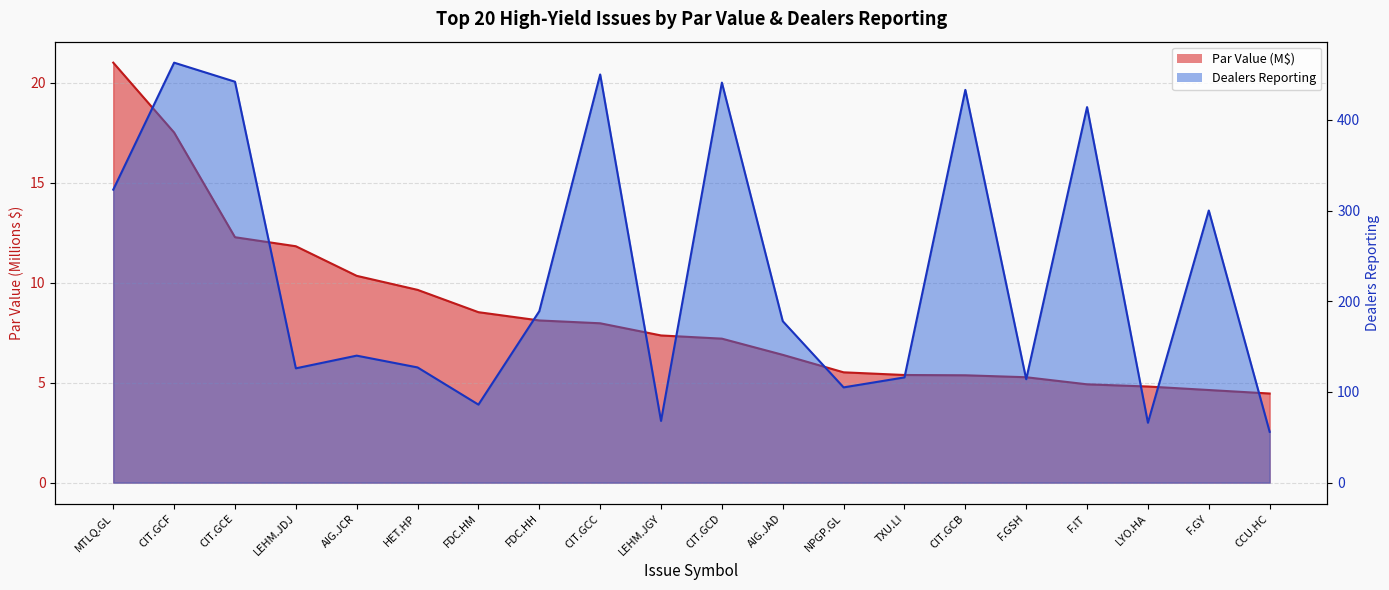

Rank the series at CIT.GCE from lowest to highest value.

Par Value (M), Dealers Reporting